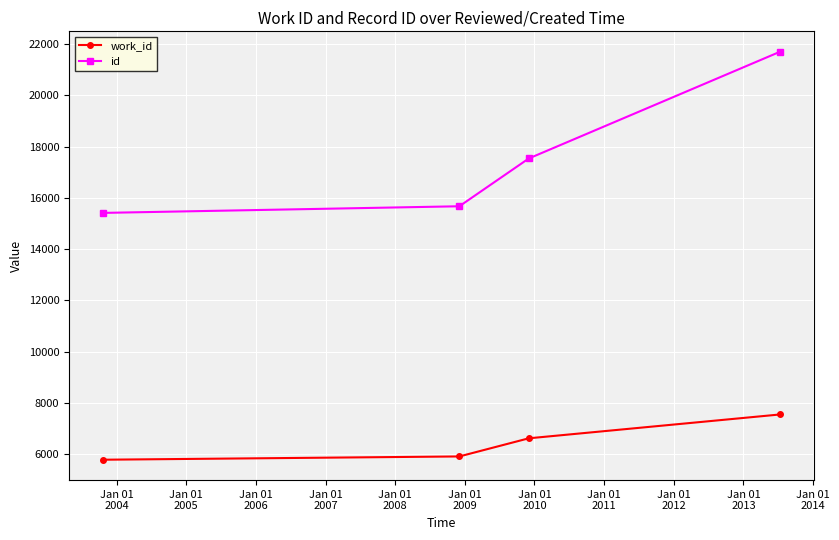

Which series has the largest range (max minus min)?

id